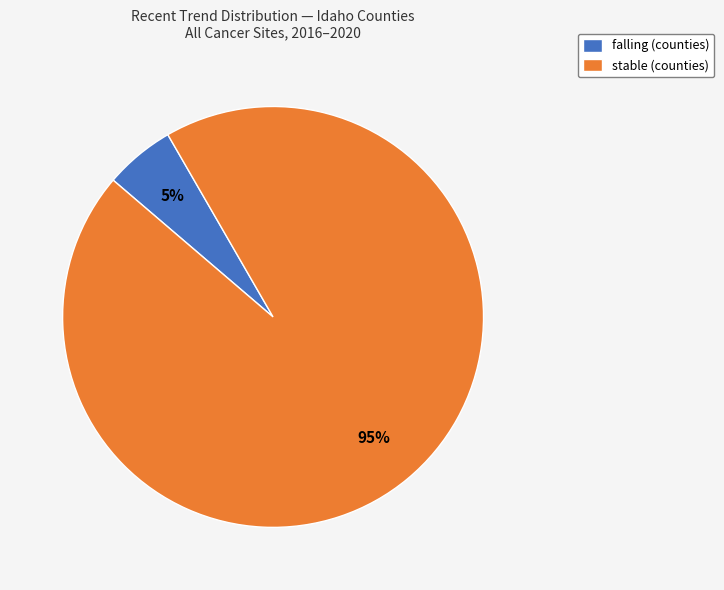

How many slices are in this pie chart?

2